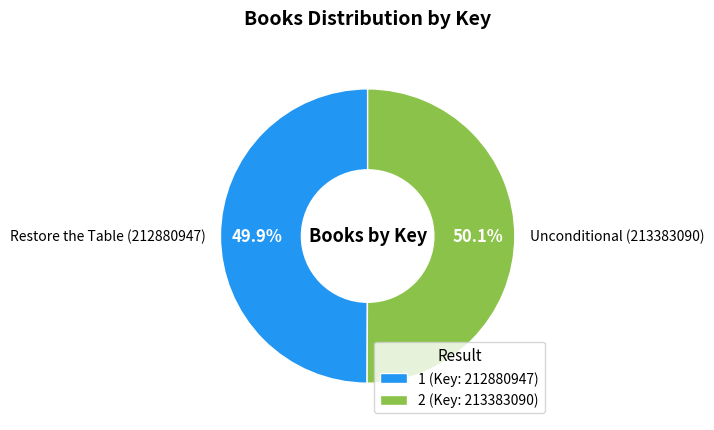

Does any single category account for the majority?

Yes